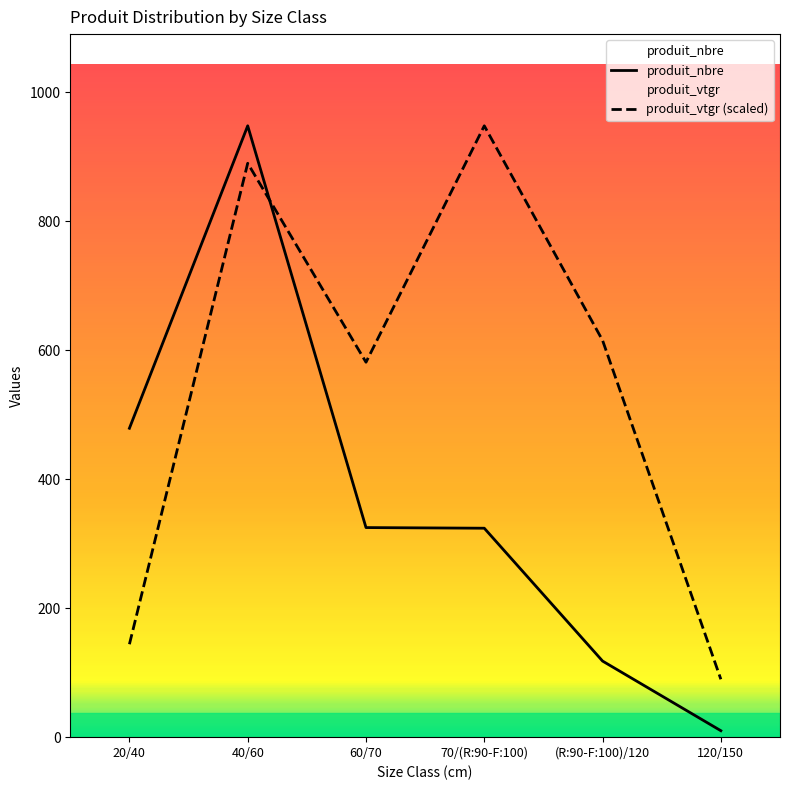

What is the label of the 6th point from the left?

120/150